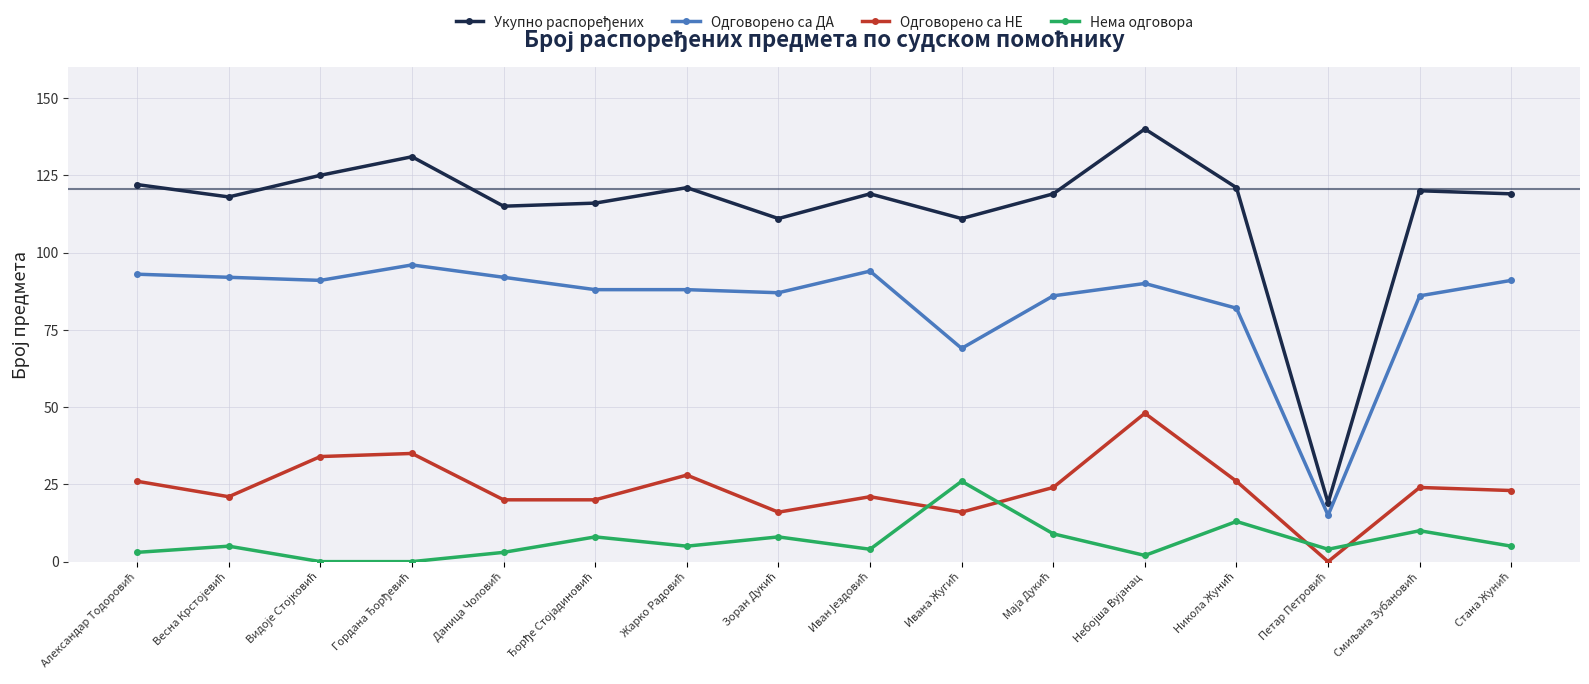

At how many categories does at least one series exceed 50?

15